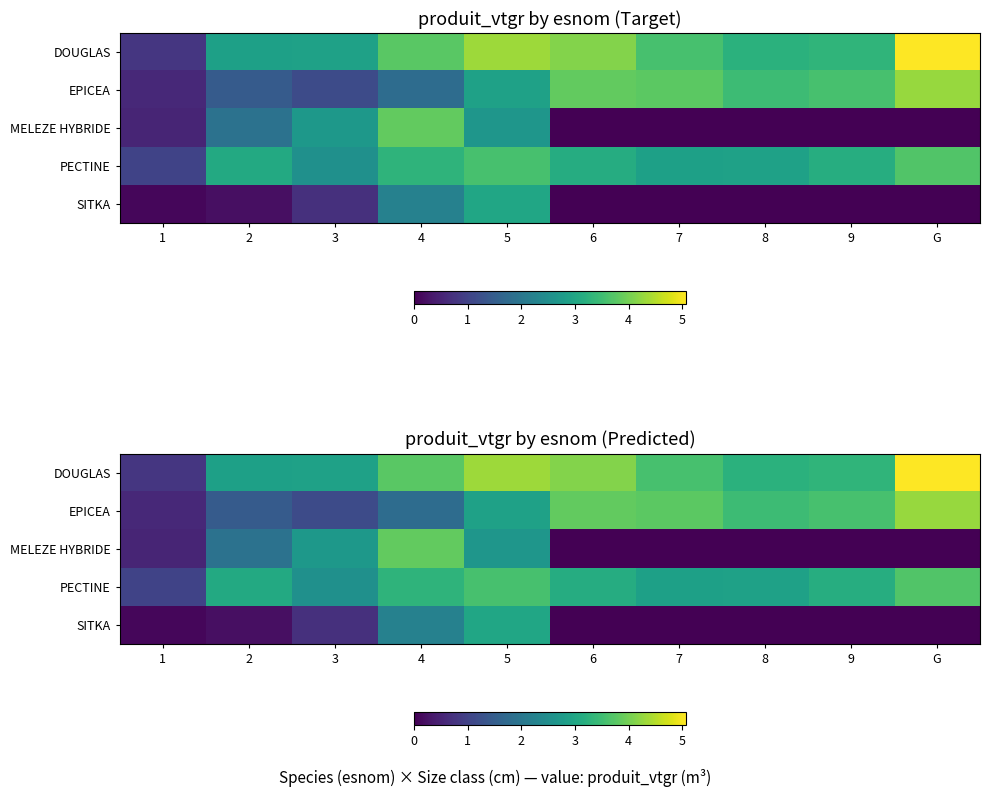

How many series are shown in this chart?

5